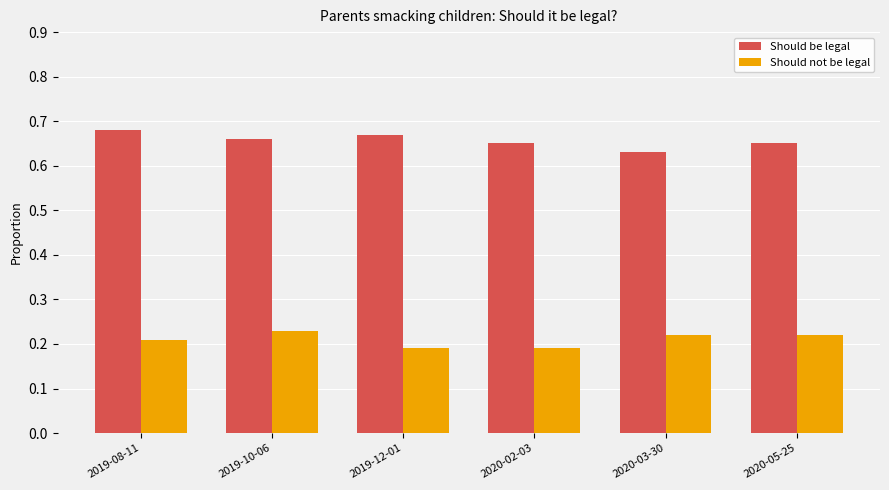

Is the value of Should not be legal at 2020-03-30 greater than the value of Should be legal at 2020-03-30?

No